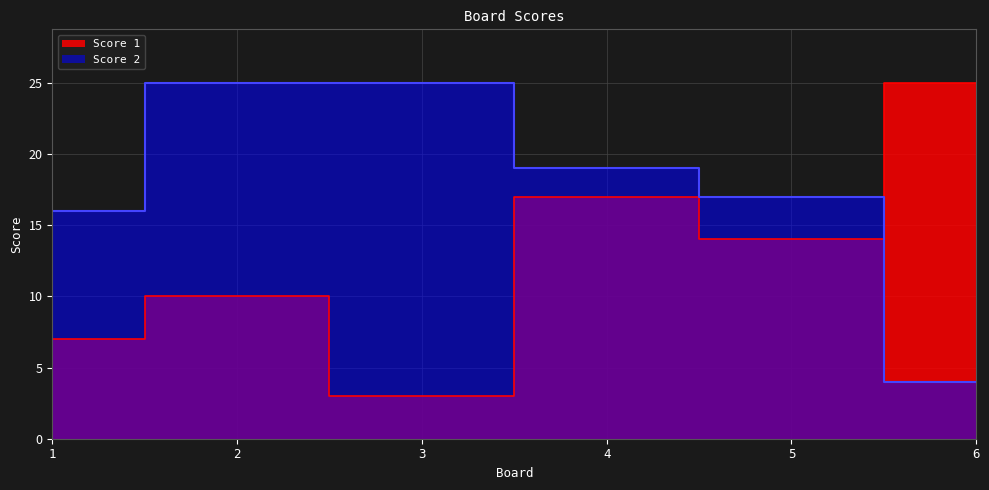

Where do Score 1 and Score 2 first cross each other?

5 and 6